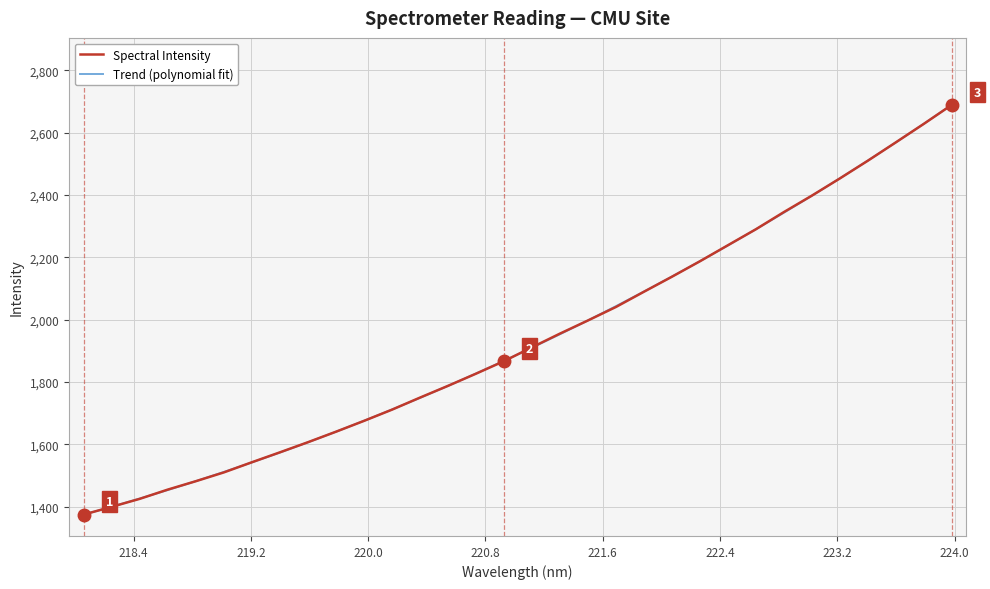

What is the highest value of the Spectral Intensity series?

2688.6